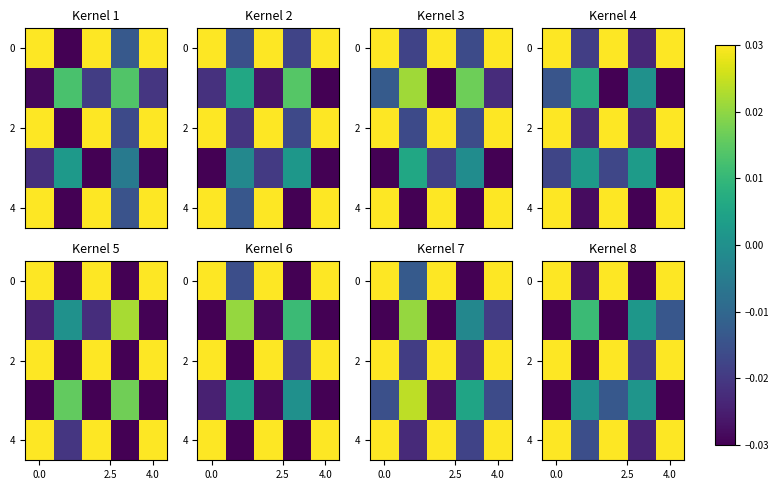

What is the maximum value for 4?

0.1